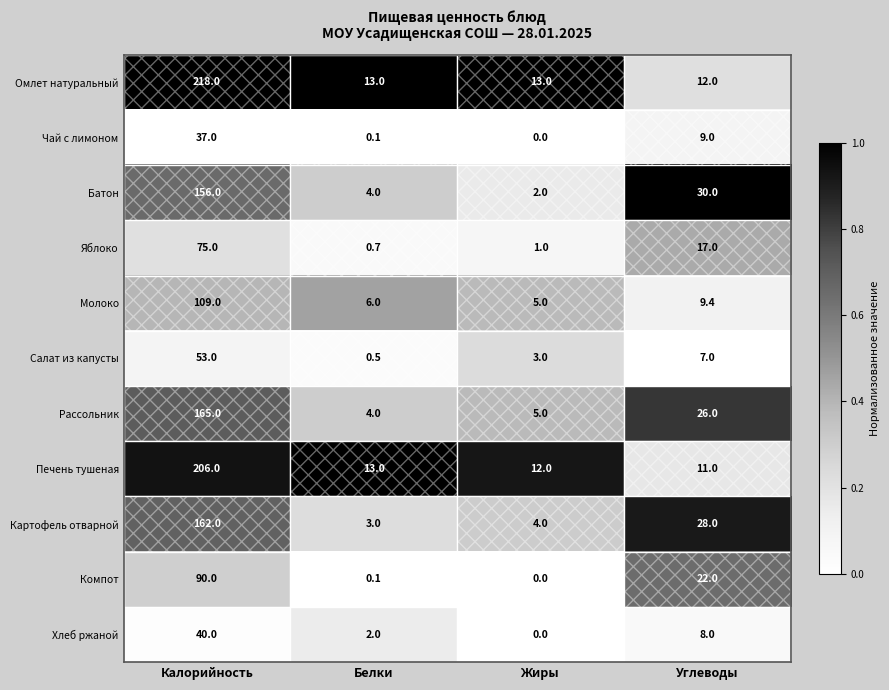

At which category is the sum across all series the highest?

Калорийность